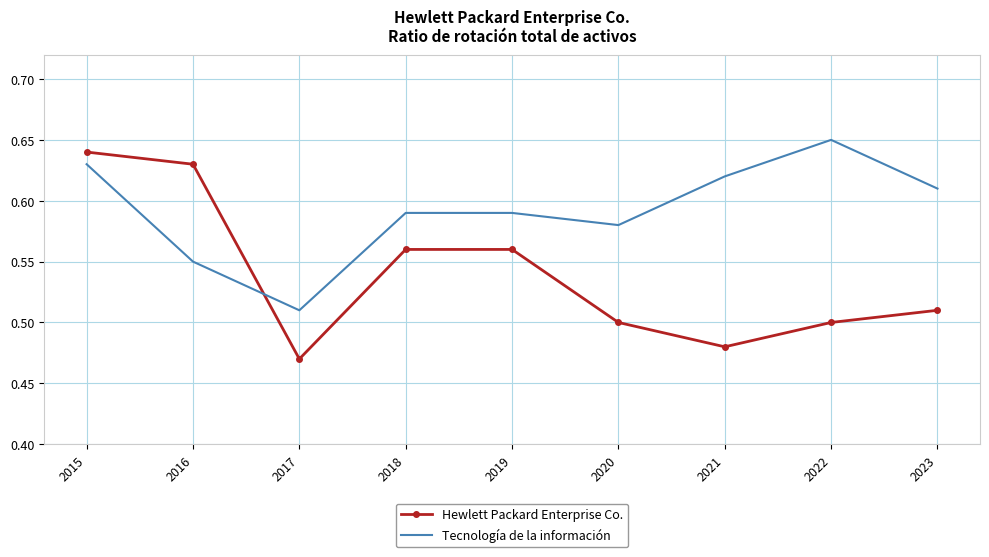

Which category has the highest value in the Hewlett Packard Enterprise Co. series?

2015